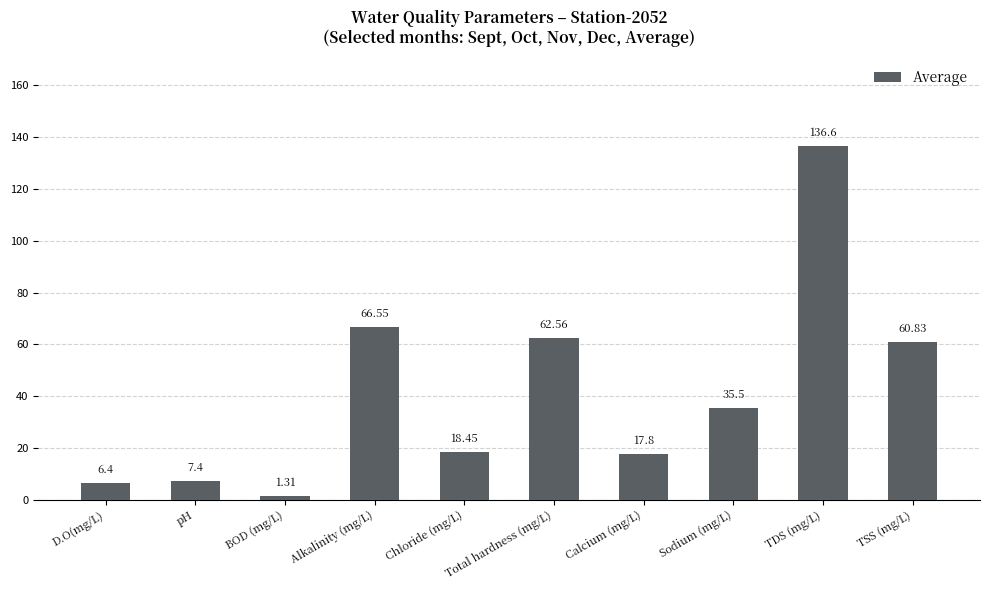

Which category has the highest value across all series?

TDS (mg/L)